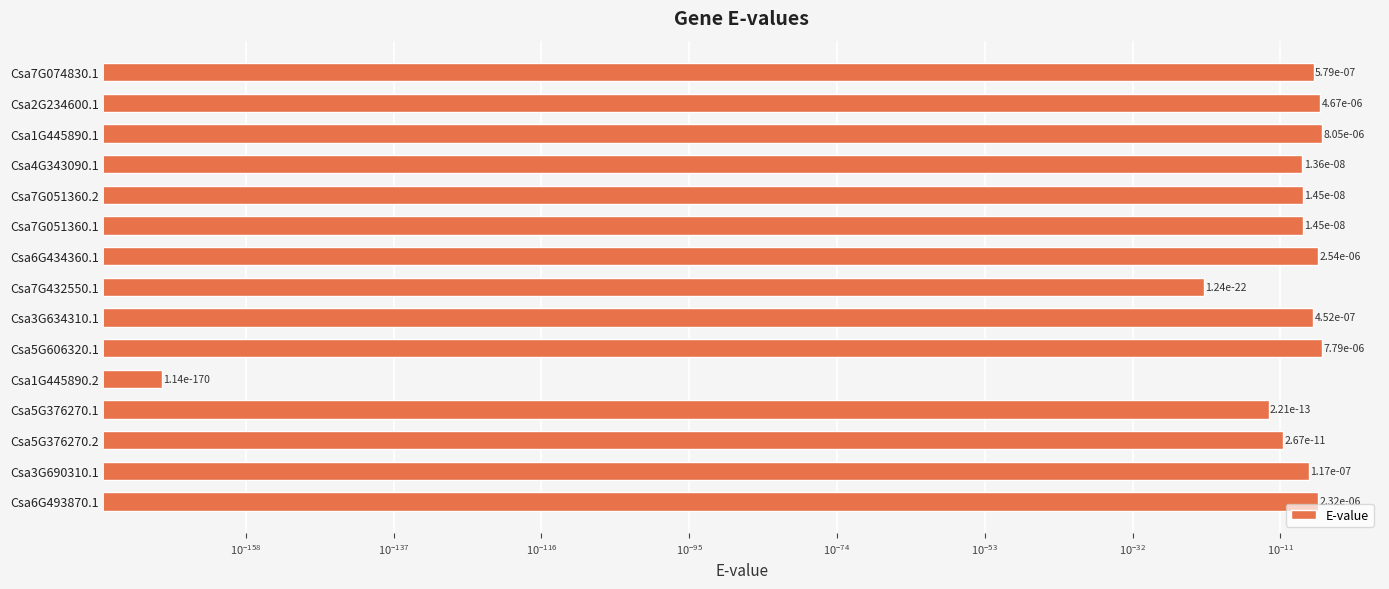

Are the bars grouped side by side (vs. stacked)?

No